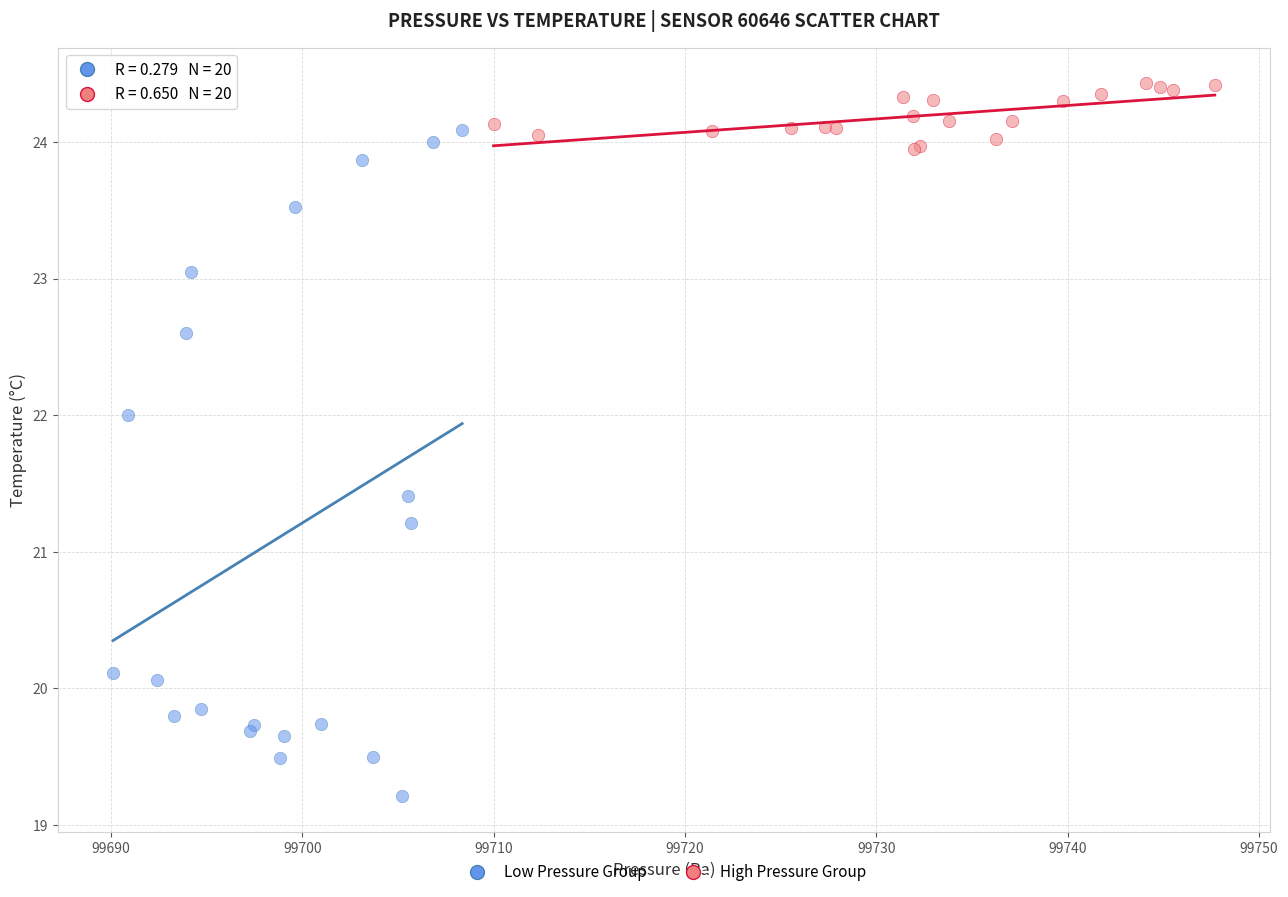

Which series has the largest Y range (max minus min)?

Low Pressure Group